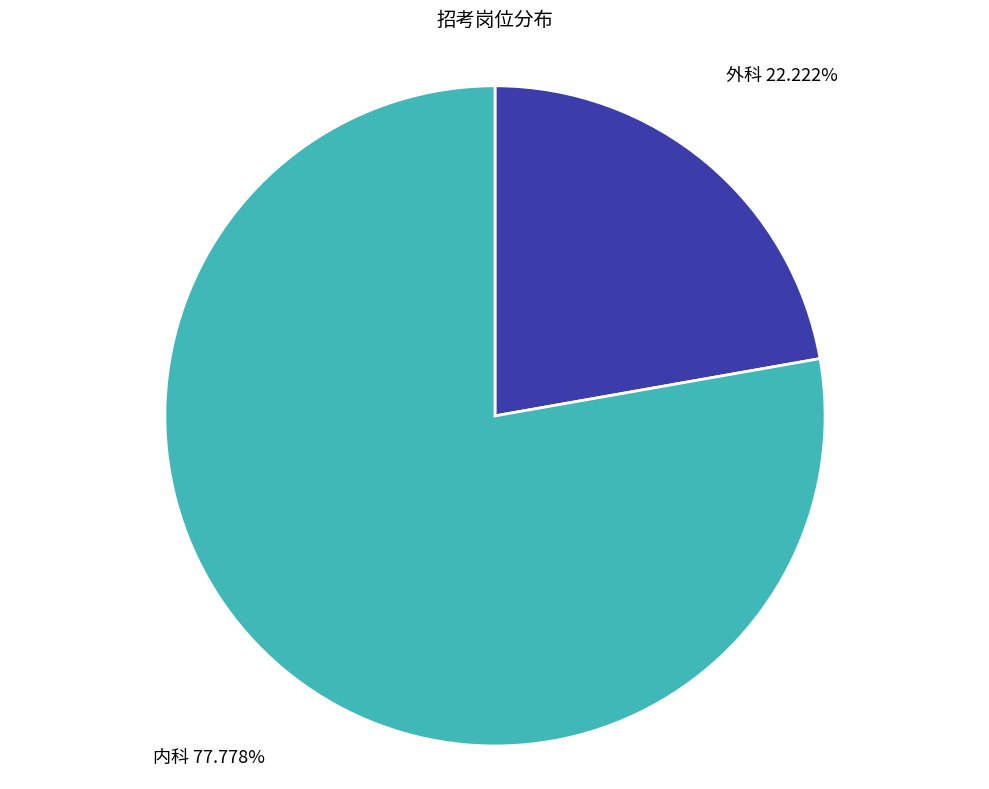

Do 外科 and 内科 together represent more than half of the pie?

Yes